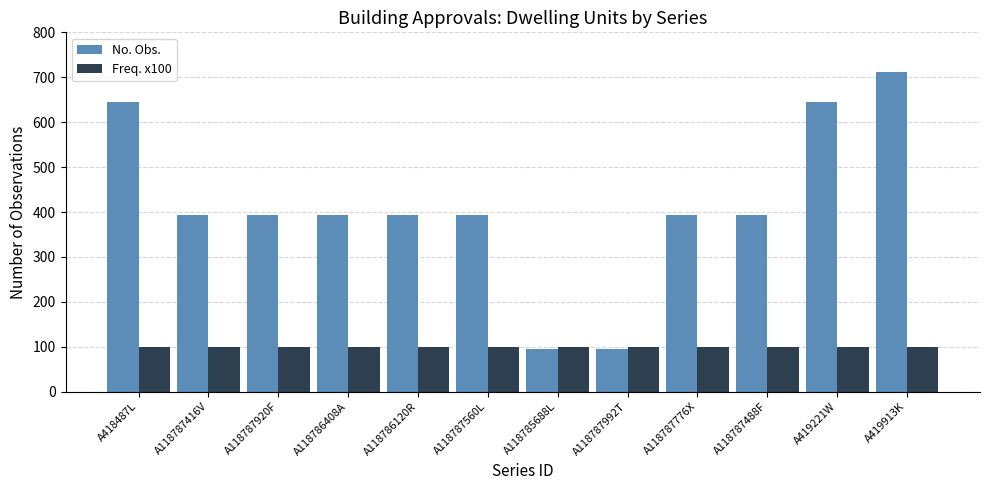

Which series has the largest total across all categories?

No. Obs.